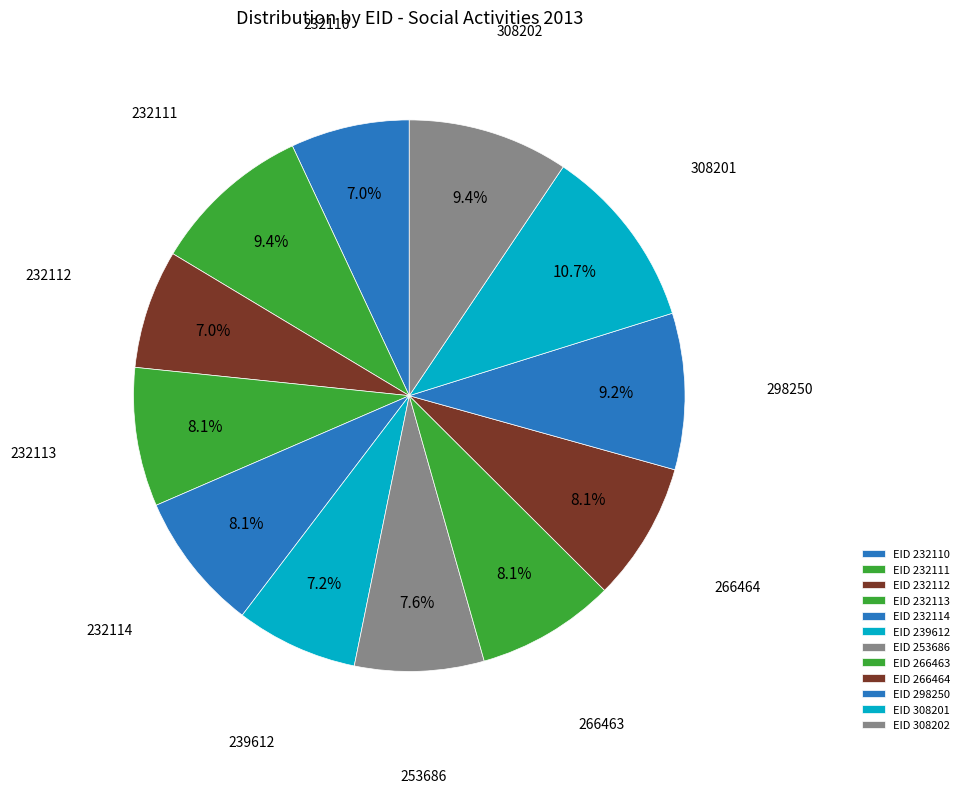

How many slices are in this pie chart?

12